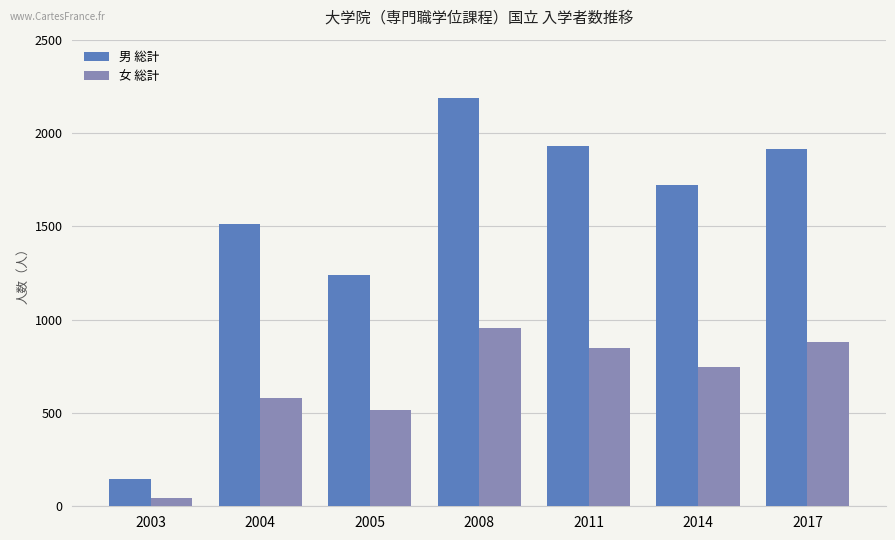

What is the sum of the 女 総計 values at 2008 and 2004?

1535